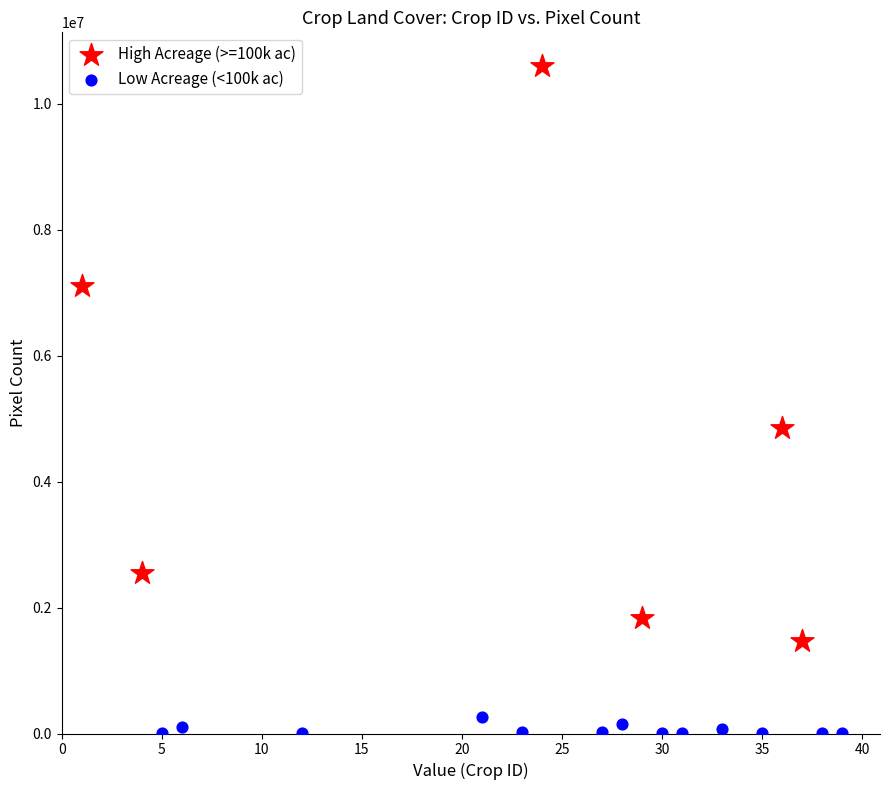

Which series has the widest spread of Y values?

High Acreage (>=100k ac)